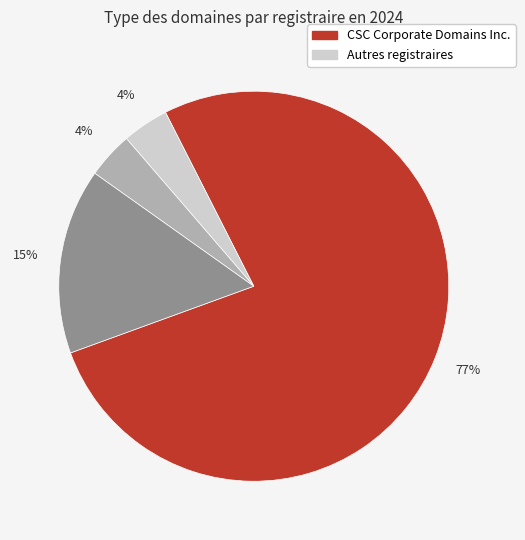

Is there a majority slice in this chart?

Yes